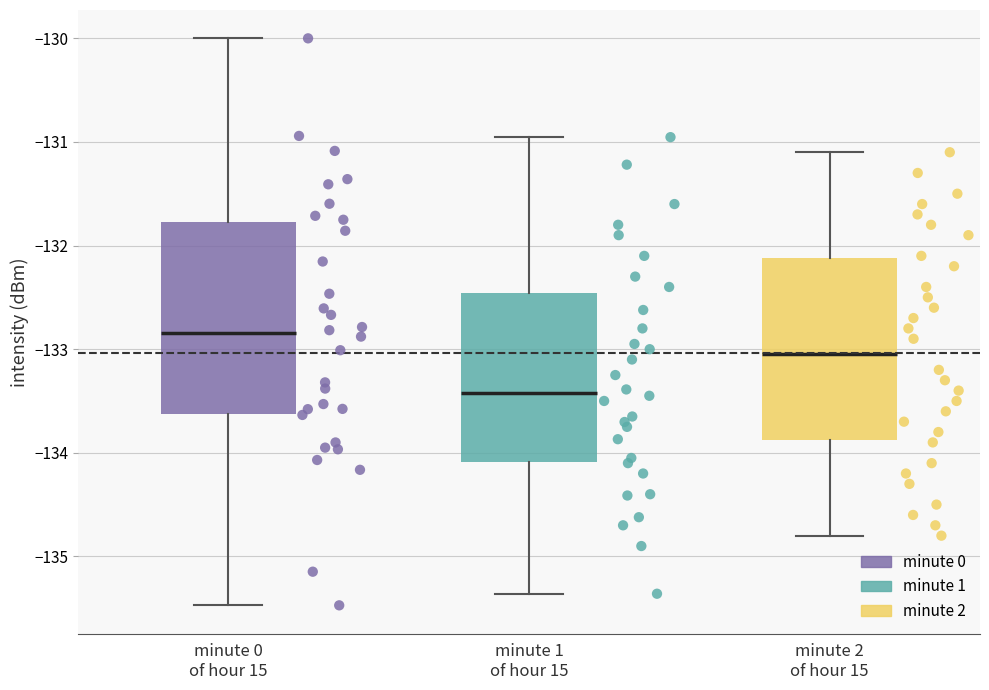

Where is the lower edge of the box for minute 0 of hour 15 on the y-axis? The values are not printed on the chart, so give them approximately, as read against the axis.

-133.6